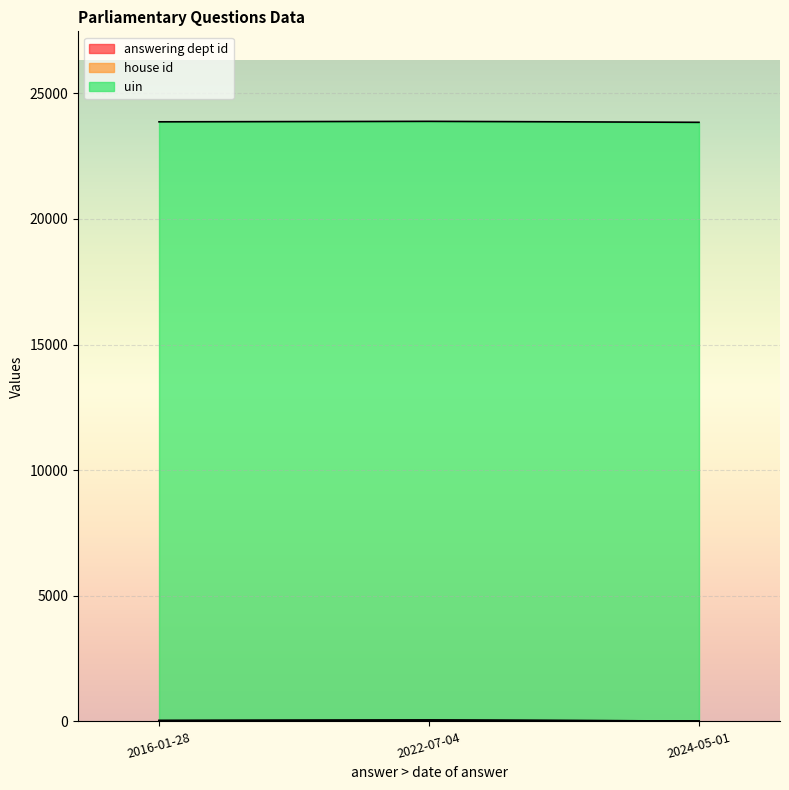

List the series in order of their peak value, lowest first.

house id, answering dept id, uin